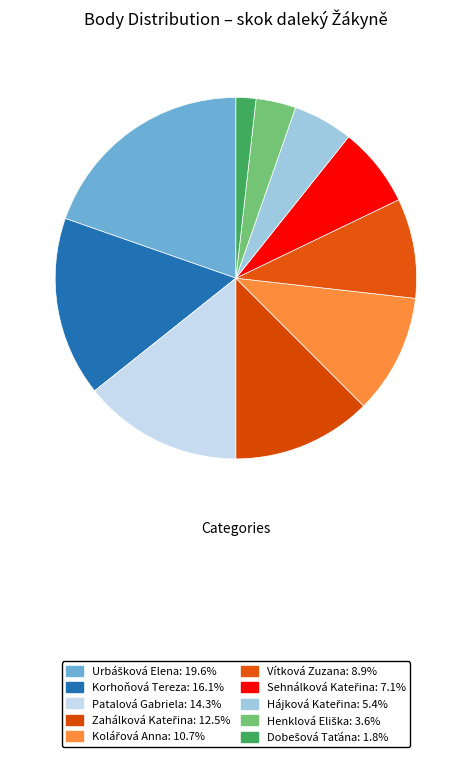

How many slices are in this pie chart?

10